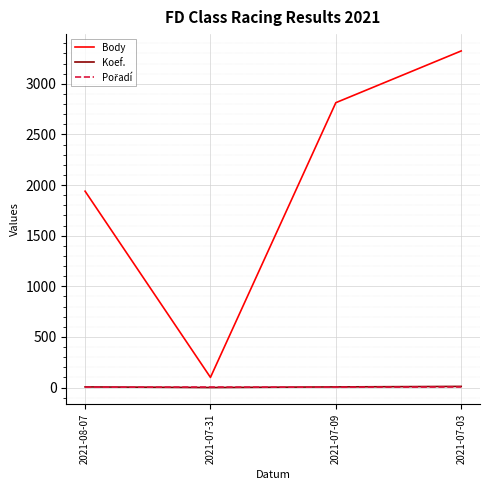

Which series has the largest range (max minus min)?

Body